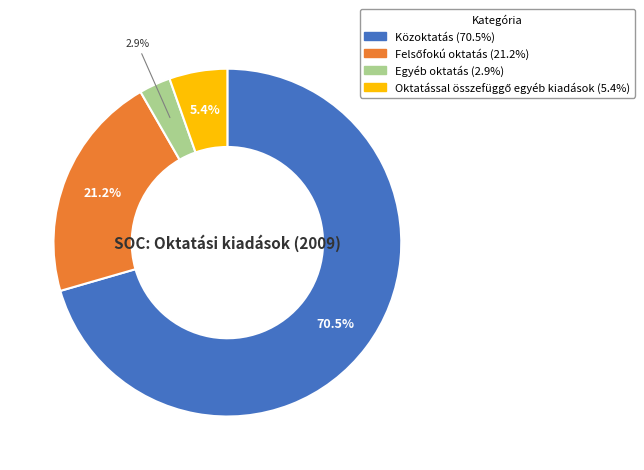

Do Egyéb oktatás and Közoktatás together represent more than half of the pie?

Yes